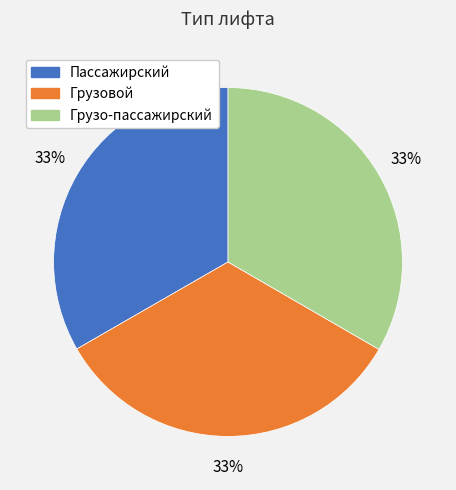

Is Пассажирский the majority of the pie?

No